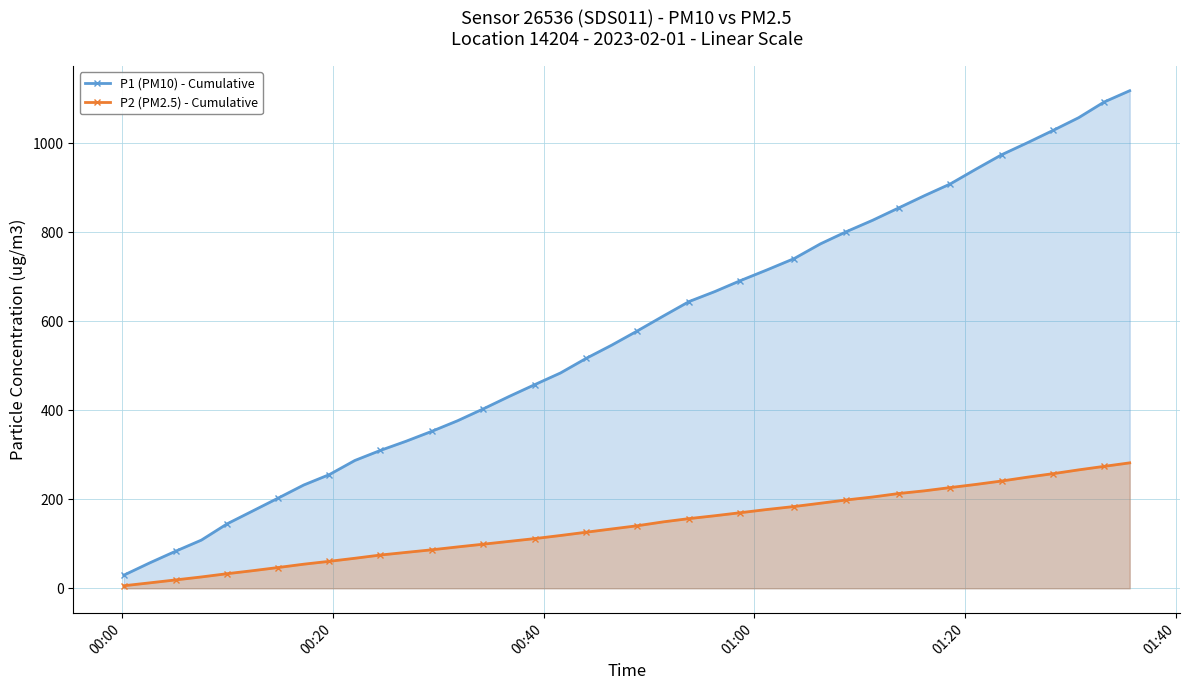

Which series has the widest spread of values?

P1 (PM10) - Cumulative